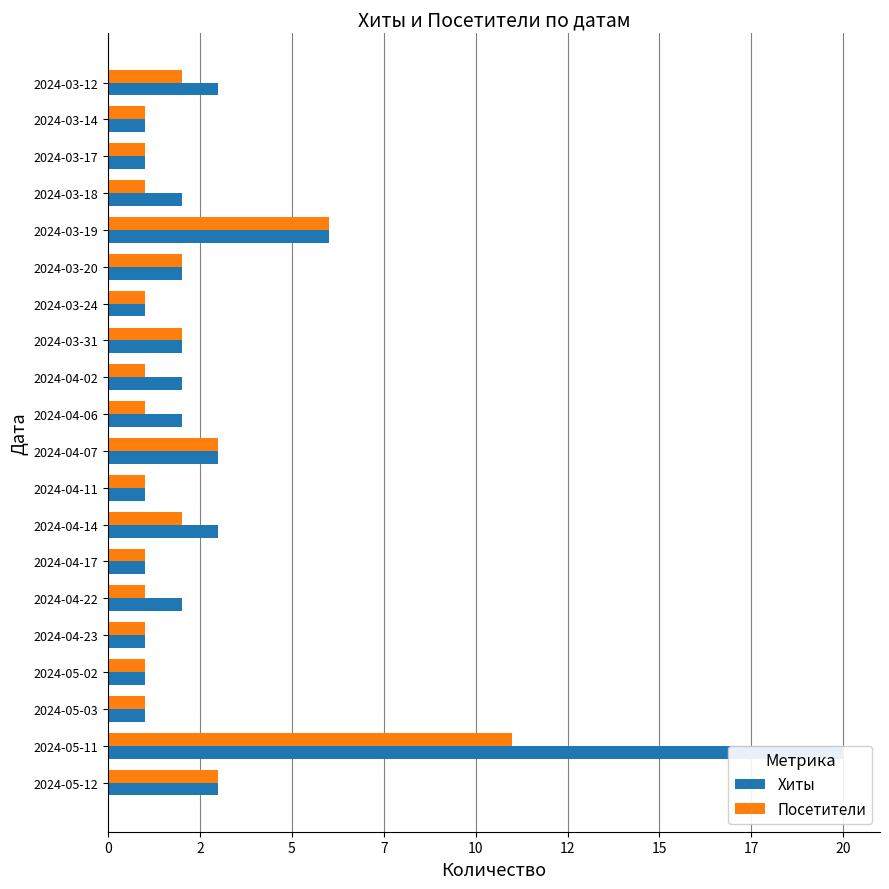

What is the sum of all Посетители values?

43